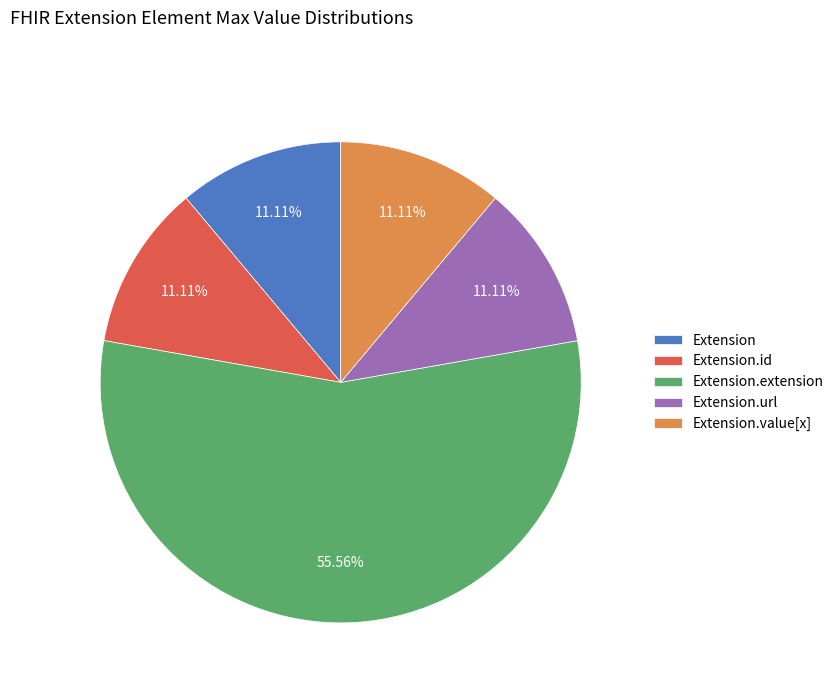

How much of the chart is everything except Extension.id?

88.9%